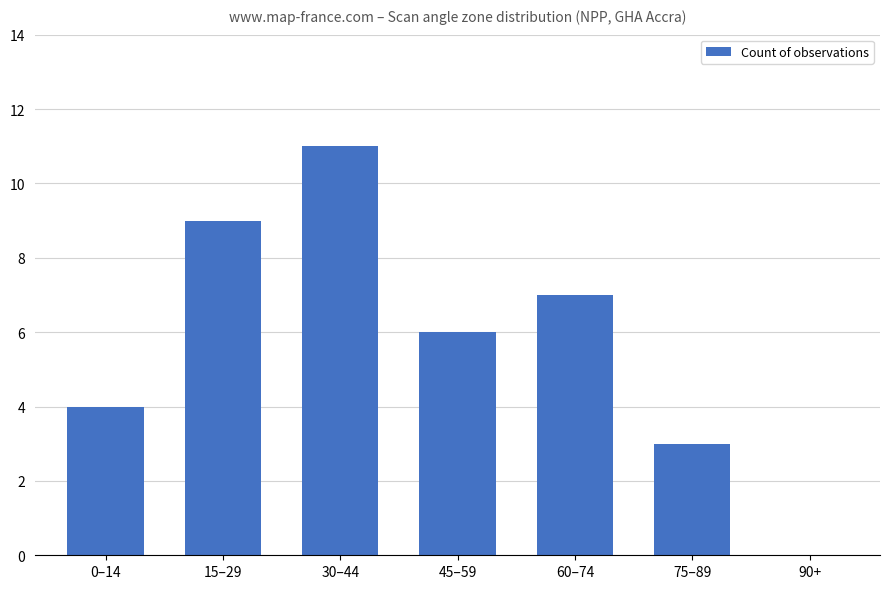

Which label corresponds to the largest value in the chart?

30–44